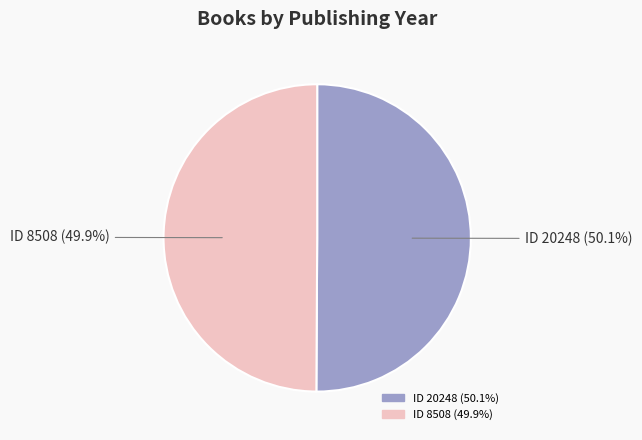

Does any single category account for the majority?

Yes